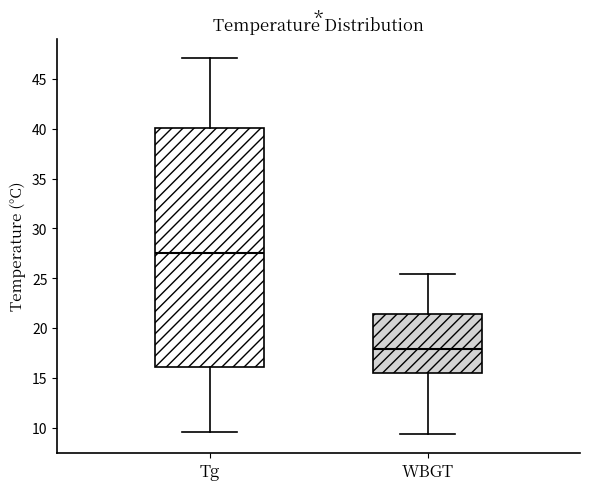

Which box has the lowest median line?

WBGT